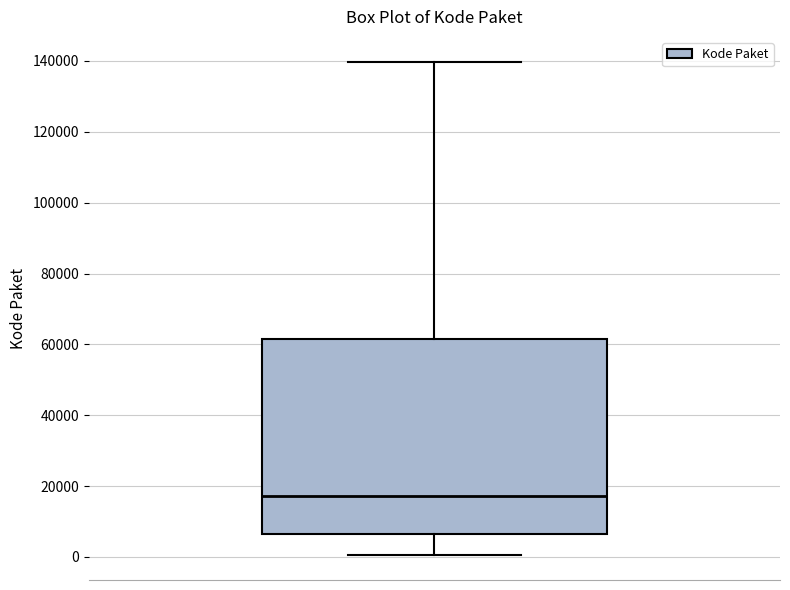

Read this box plot against the y-axis: the position of the median line, the range covered by the box, and the ends of both whiskers. The values are not printed on the chart, so give them approximately, as read against the axis.

median 18000, box 6000 to 62000, whiskers 0 to 140000